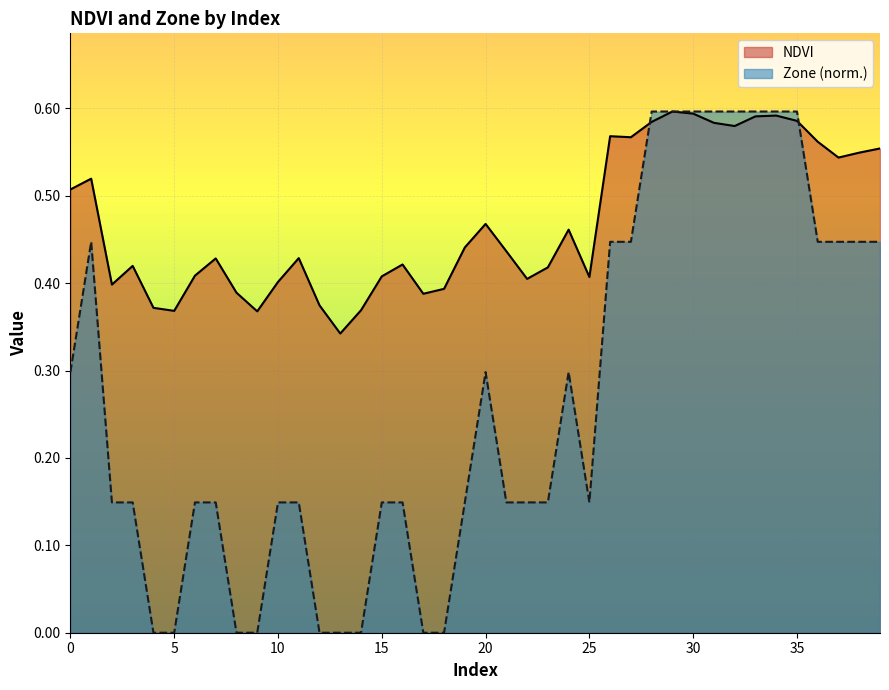

Reading left to right, transcribe all the data shown in this chart.

NDVI: 0.5	0.5	0.4	0.4	0.4	0.4	0.4	0.4	0.4	0.4	0.4	0.4	0.4	0.3	0.4	0.4	0.4	0.4	0.4	0.4	0.5	0.4	0.4	0.4	0.5	0.4	0.6	0.6	0.6	0.6	0.6	0.6	0.6	0.6	0.6	0.6	0.6	0.5	0.5	0.6
Zone: 0.3	0.4	0.1	0.1	0.0	0.0	0.1	0.1	0.0	0.0	0.1	0.1	0.0	0.0	0.0	0.1	0.1	0.0	0.0	0.1	0.3	0.1	0.1	0.1	0.3	0.1	0.4	0.4	0.6	0.6	0.6	0.6	0.6	0.6	0.6	0.6	0.4	0.4	0.4	0.4